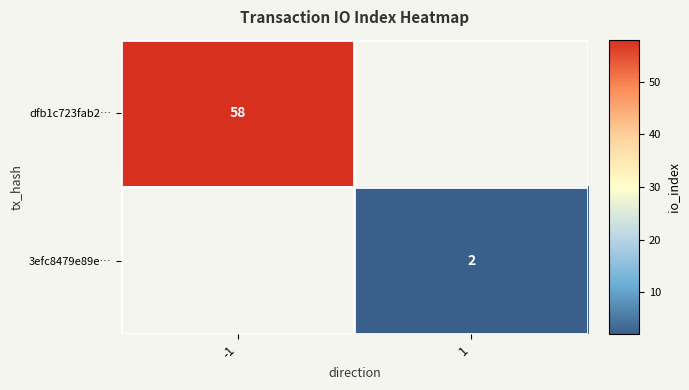

At which category does the chart reach its minimum across all series?

1